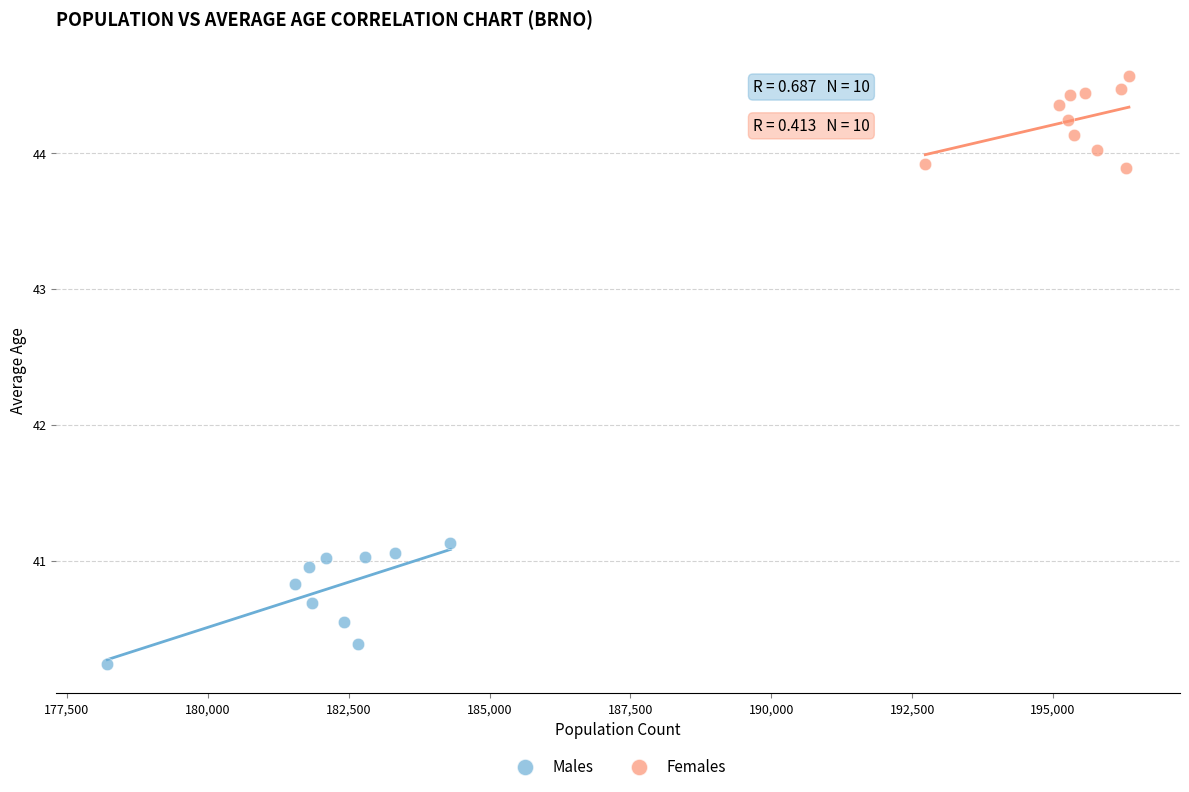

Which series contains the highest Y value?

Females